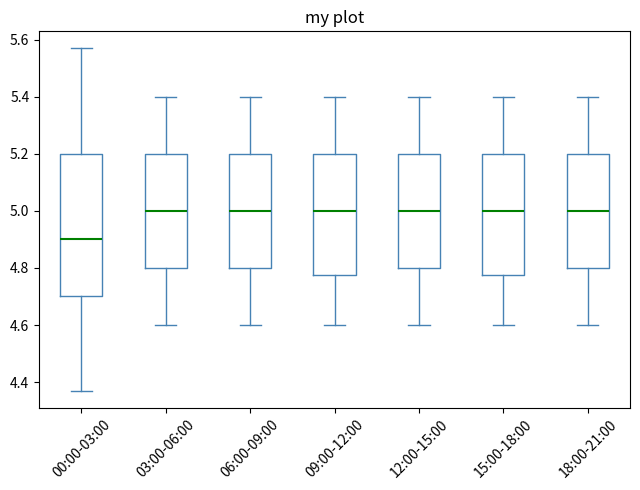

Which box has the lowest median line?

00:00-03:00